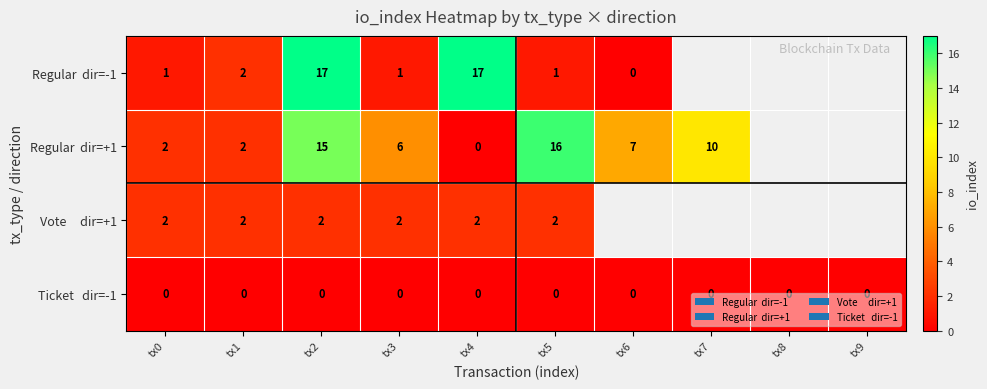

What is the total value across all series at tx3?

9